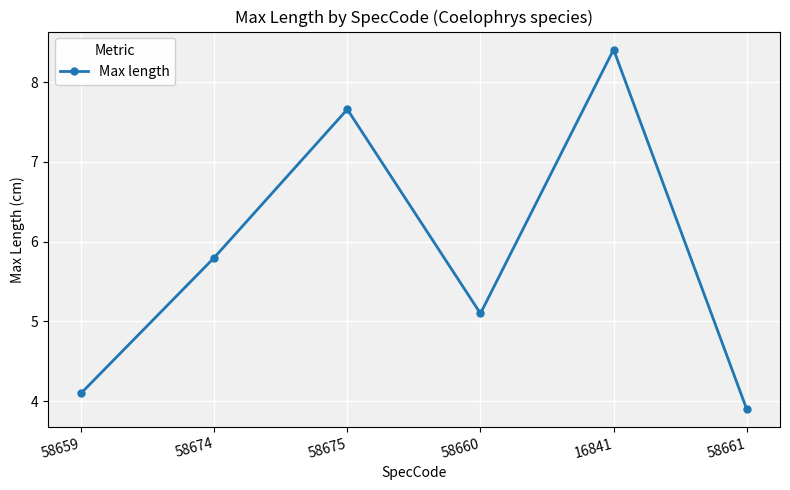

Reading right to left, extract all data points from this chart.

3.9	8.4	5.1	7.7	5.8	4.1